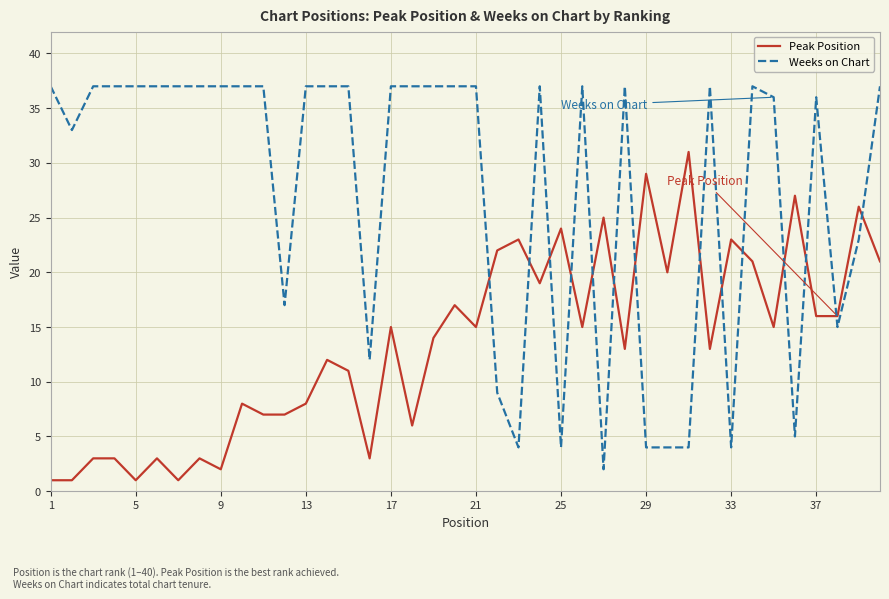

Which series has the widest spread of values?

Weeks on Chart